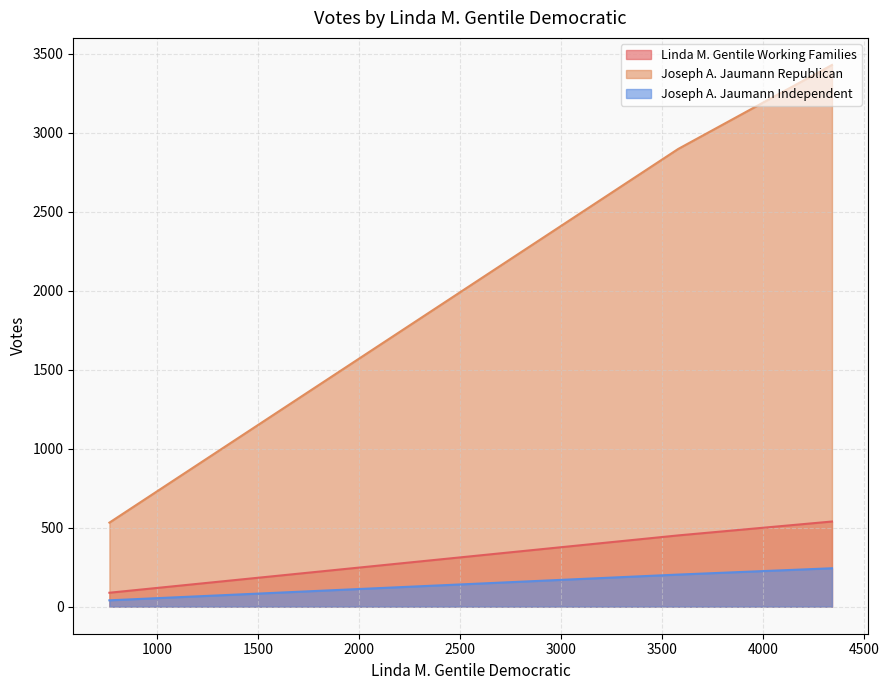

How many lines are shown in the chart?

3